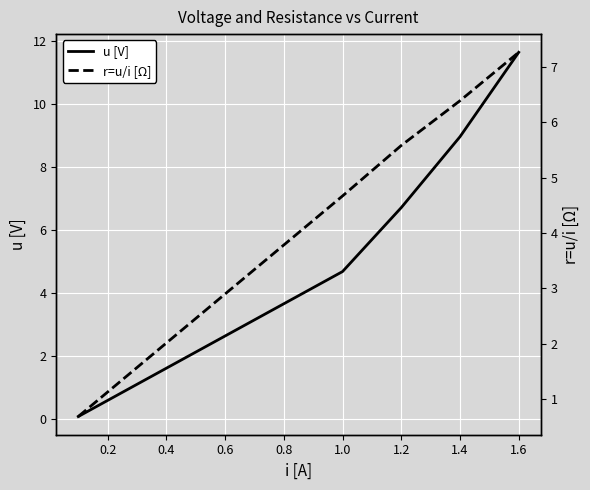

Read the u [V] value at 1.0.

4.7